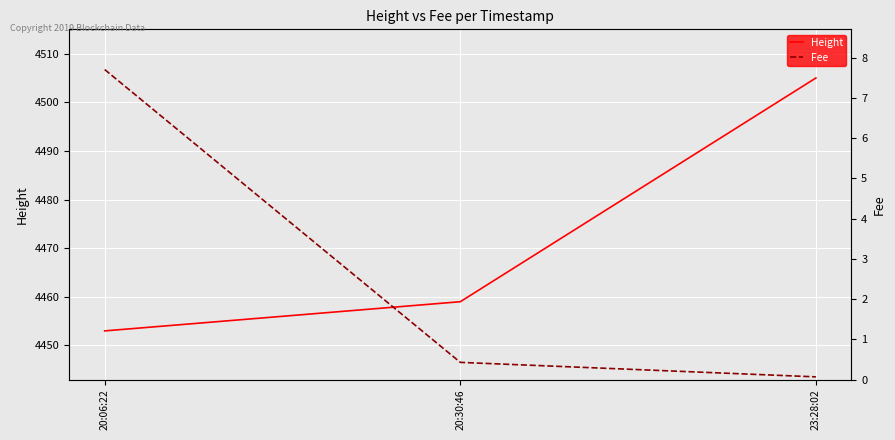

Which category has the highest value in the Fee series?

20:06:22